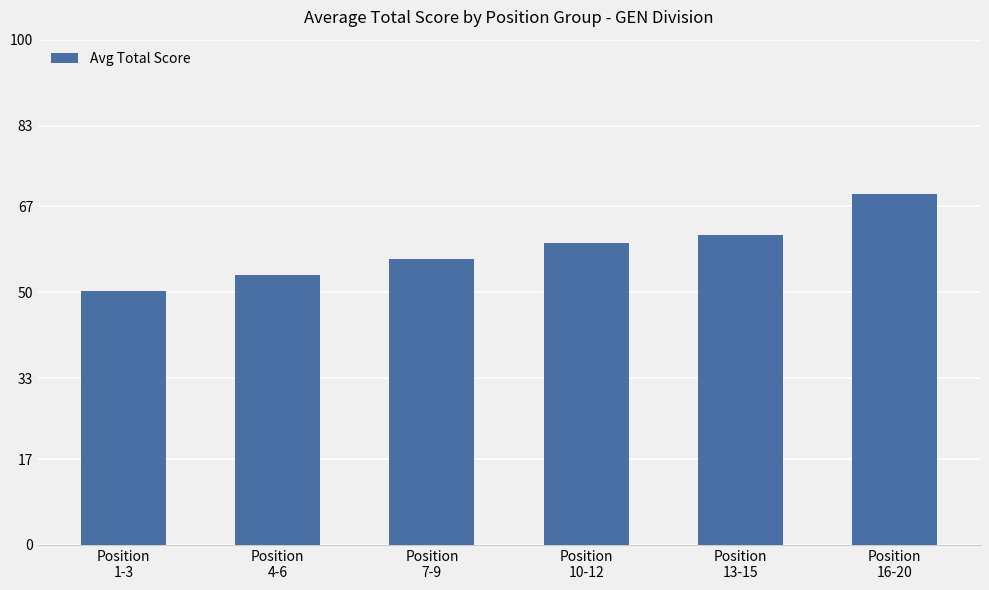

What is the change in value from Position
13-15 to Position
16-20?

+8.1